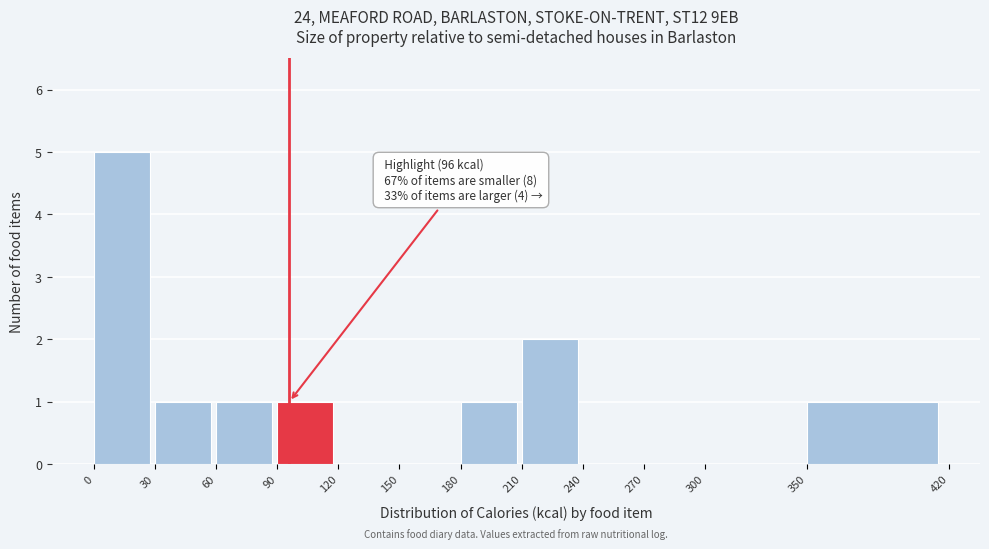

Which range on the x-axis has the tallest bar?

0 to 30